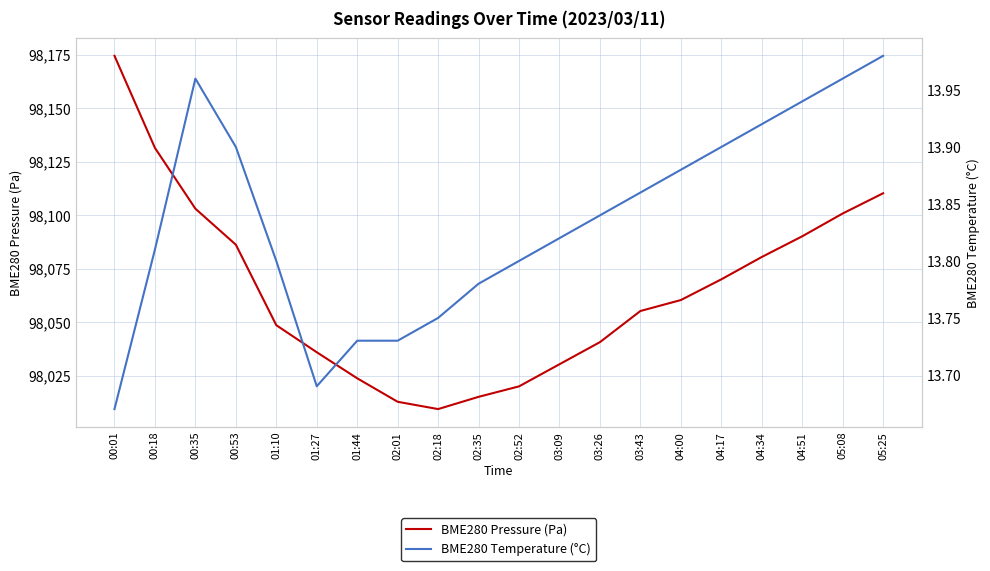

How many values in the BME280 Pressure (Pa) series are below 98060?

10